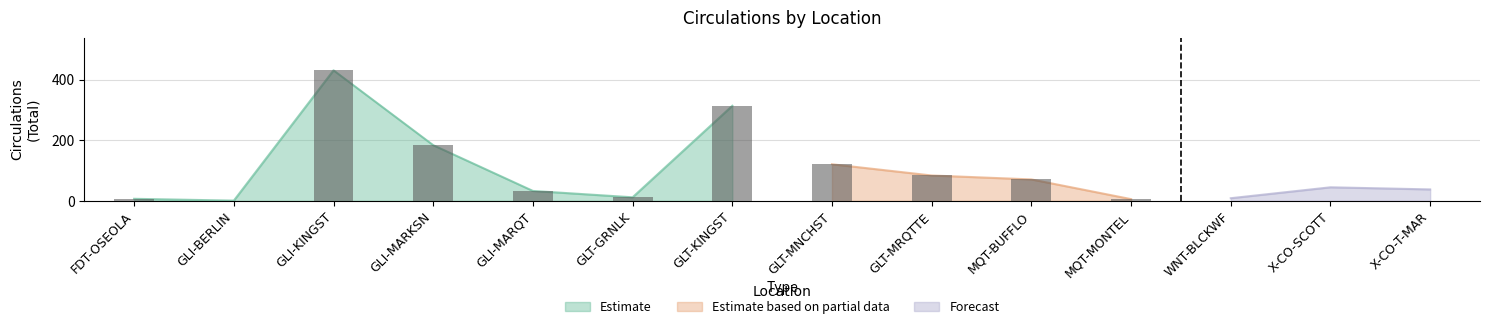

Which has a higher value, X-CO-SCOTT or GLI-MARQT?

X-CO-SCOTT